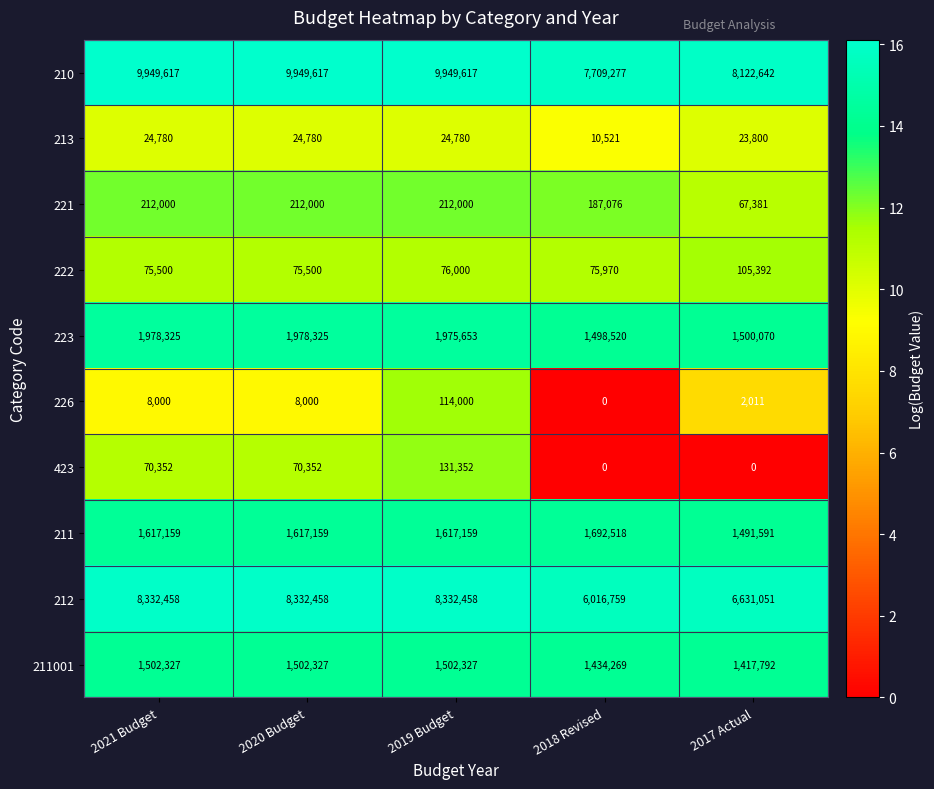

True or false: 213 has a value of 23800 at 2017 Actual.

True